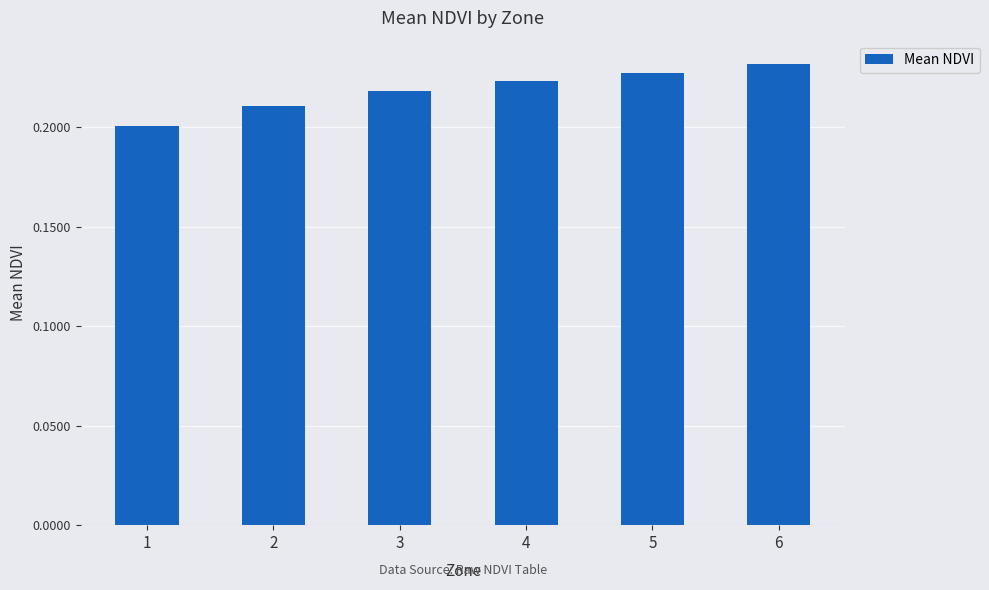

What is the sum of all values?

1.3